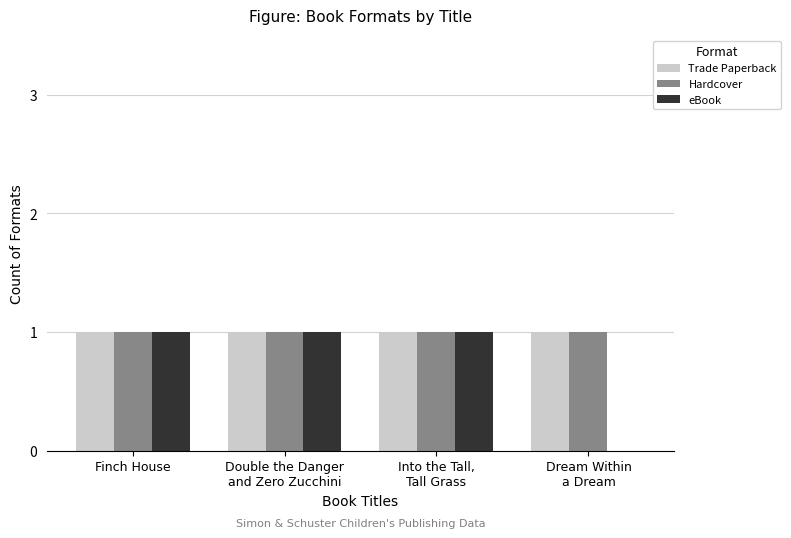

What are all the series names shown in the legend?

Trade Paperback, Hardcover, eBook